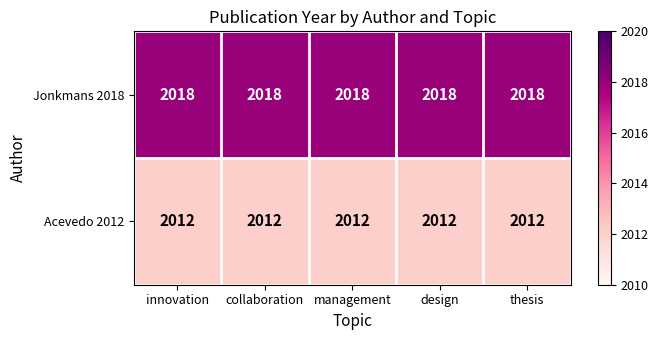

What is the difference between the highest and lowest values at design?

6